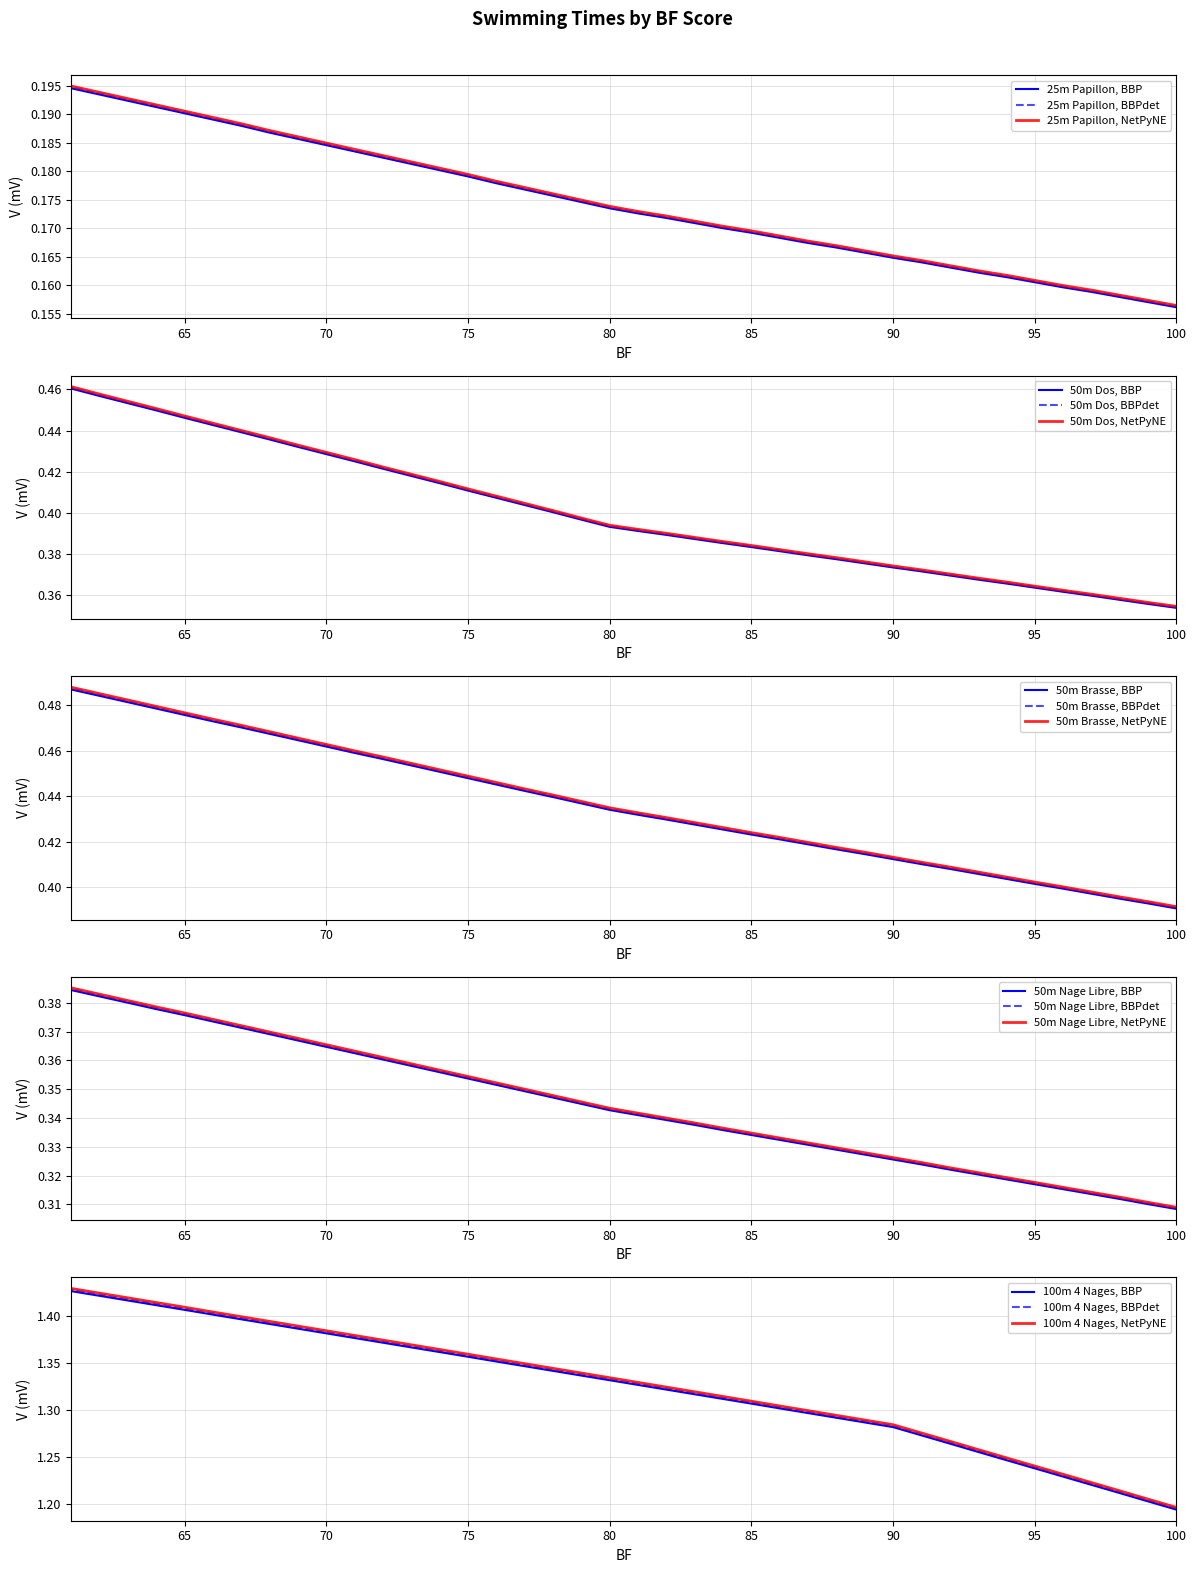

How many 50m Brasse values are between 0 and 1?

40